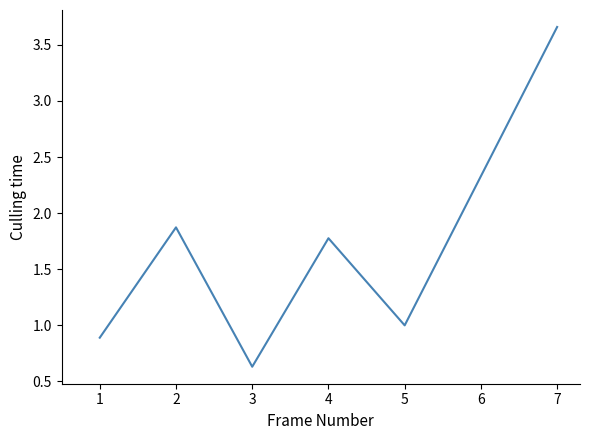

Which has a higher value, 2 or 7?

7